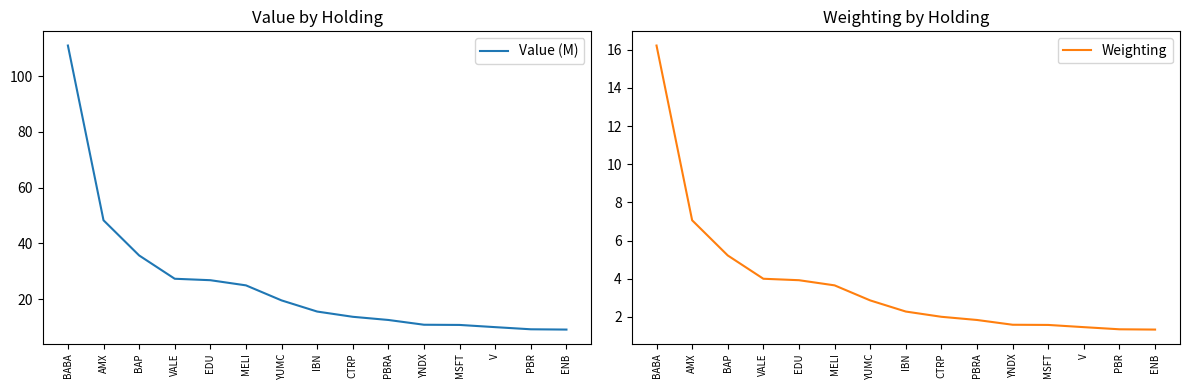

List the labels in order of Value (M) value, smallest first.

ENB, PBR, V, MSFT, YNDX, PBRA, CTRP, IBN, YUMC, MELI, EDU, VALE, BAP, AMX, BABA